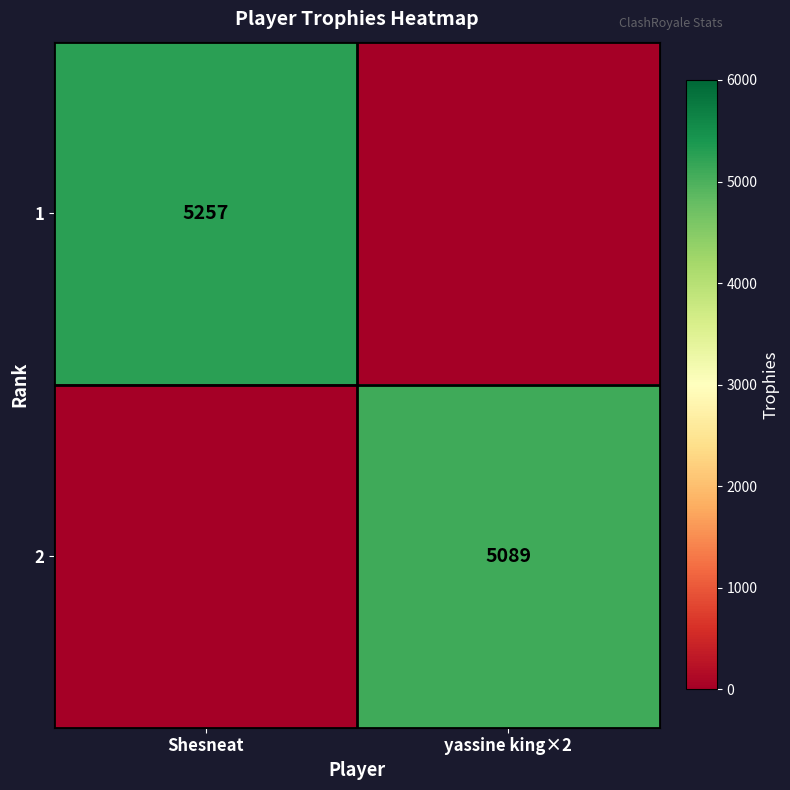

The 2 series shows 2754 at yassine king×2. True or false?

False